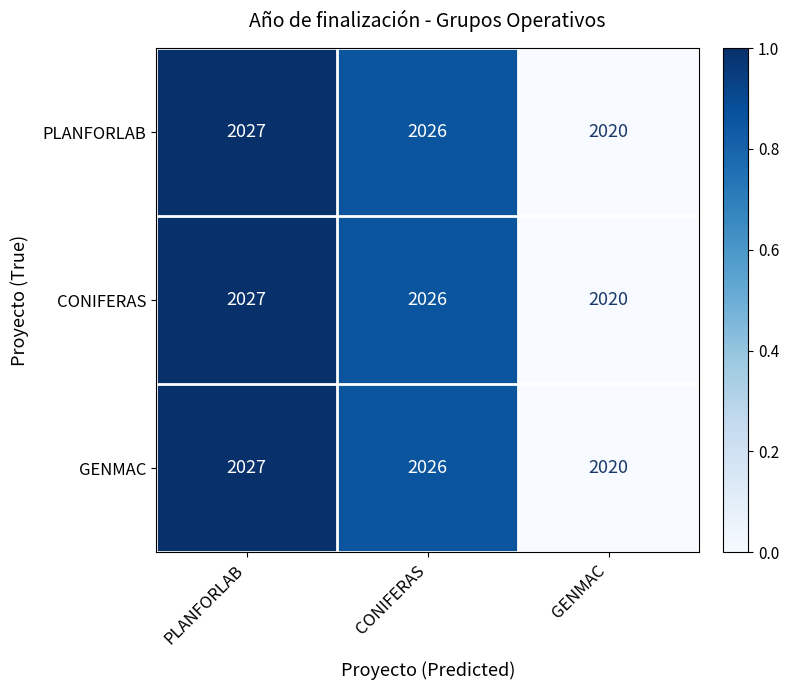

Which category has the highest value across all series?

PLANFORLAB